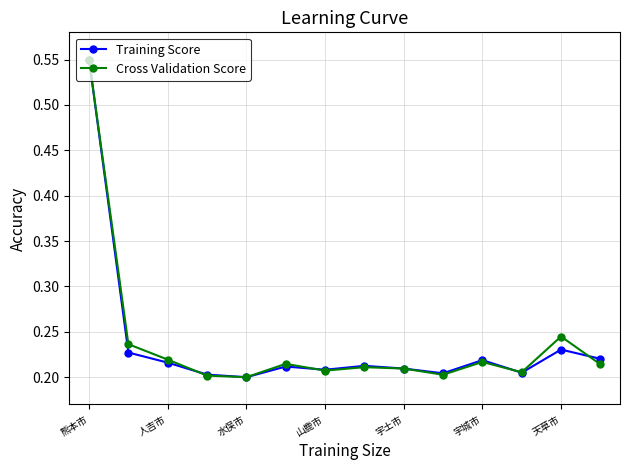

Count the number of data series in this chart.

2